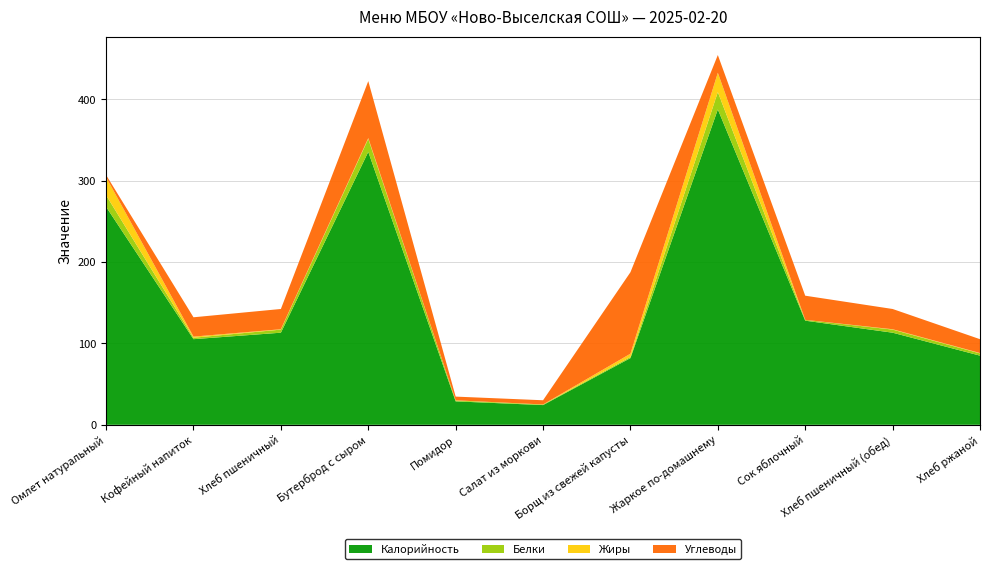

Reading right to left, list all the values displayed in this chart.

Калорийность: Хлеб ржаной=85.0	Хлеб пшеничный (обед)=113.2	Сок яблочный=128.0	Жаркое по-домашнему=387.7	Борщ из свежей капусты=82.0	Салат из моркови=24.2	Помидор=28.8	Бутерброд с сыром=335.5	Хлеб пшеничный=113.2	Кофейный напиток=105.3	Омлет натуральный=267.9
Белки: Хлеб ржаной=2.8	Хлеб пшеничный (обед)=3.8	Сок яблочный=1.0	Жаркое по-домашнему=21.3	Борщ из свежей капусты=1.4	Салат из моркови=0.7	Помидор=1.1	Бутерброд с сыром=16.0	Хлеб пшеничный=3.8	Кофейный напиток=1.8	Омлет натуральный=14.3
Жиры: Хлеб ржаной=0.5	Хлеб пшеничный (обед)=0.5	Сок яблочный=0.0	Жаркое по-домашнему=23.8	Борщ из свежей капусты=3.9	Салат из моркови=0.1	Помидор=0.2	Бутерброд с сыром=1.0	Хлеб пшеничный=0.5	Кофейный напиток=1.4	Омлет натуральный=22.2
Углеводы: Хлеб ржаной=17.0	Хлеб пшеничный (обед)=24.9	Сок яблочный=29.7	Жаркое по-домашнему=21.8	Борщ из свежей капусты=100.2	Салат из моркови=5.2	Помидор=4.6	Бутерброд с сыром=70.0	Хлеб пшеничный=24.9	Кофейный напиток=23.8	Омлет натуральный=2.6